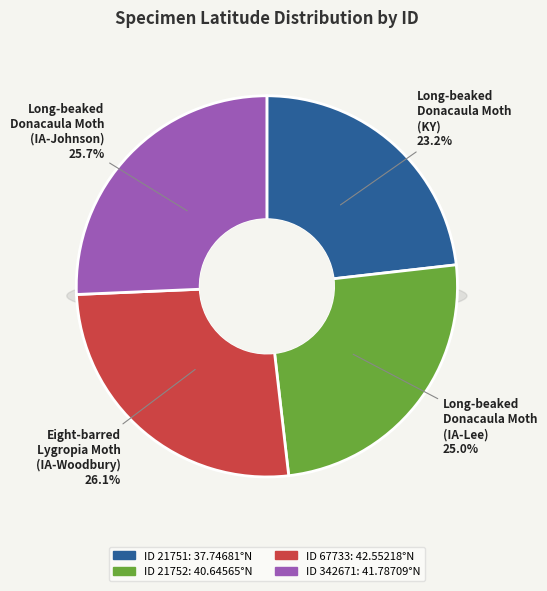

To the nearest percent, what is the difference between the largest and smallest slice percentages?

3%